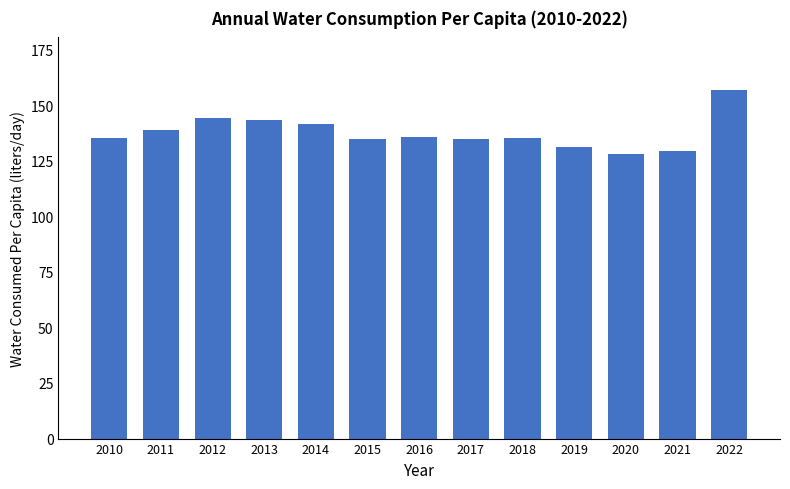

What is the value of the 2nd bar from the left?

138.8